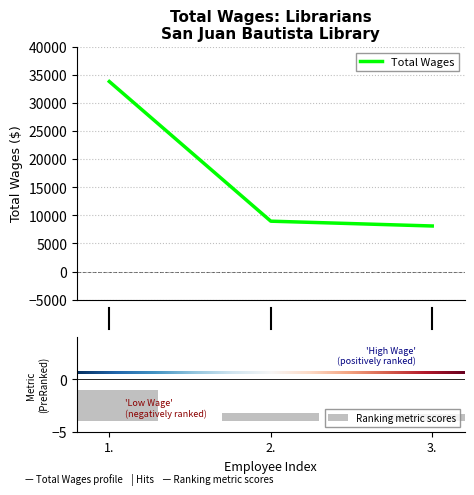

How many bars are there in total?

3